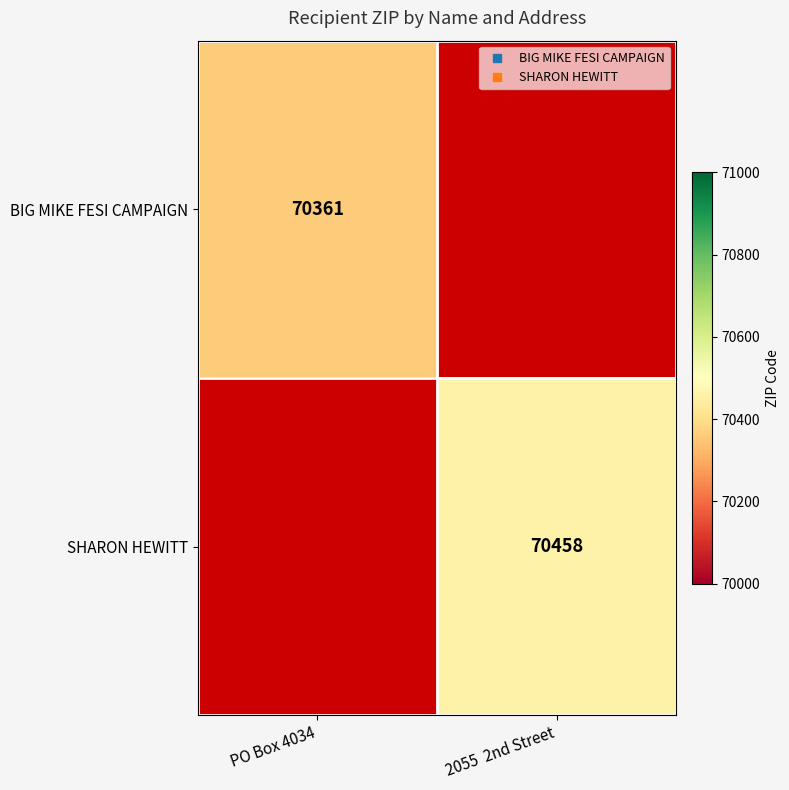

How many values in BIG MIKE FESI CAMPAIGN are above zero?

1